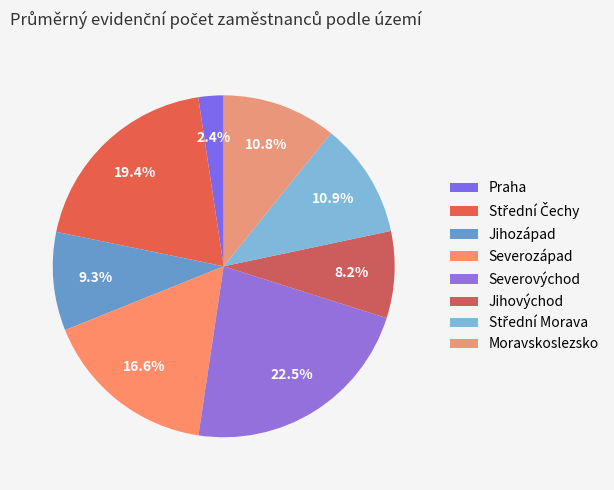

Count the number of slices in the pie.

8